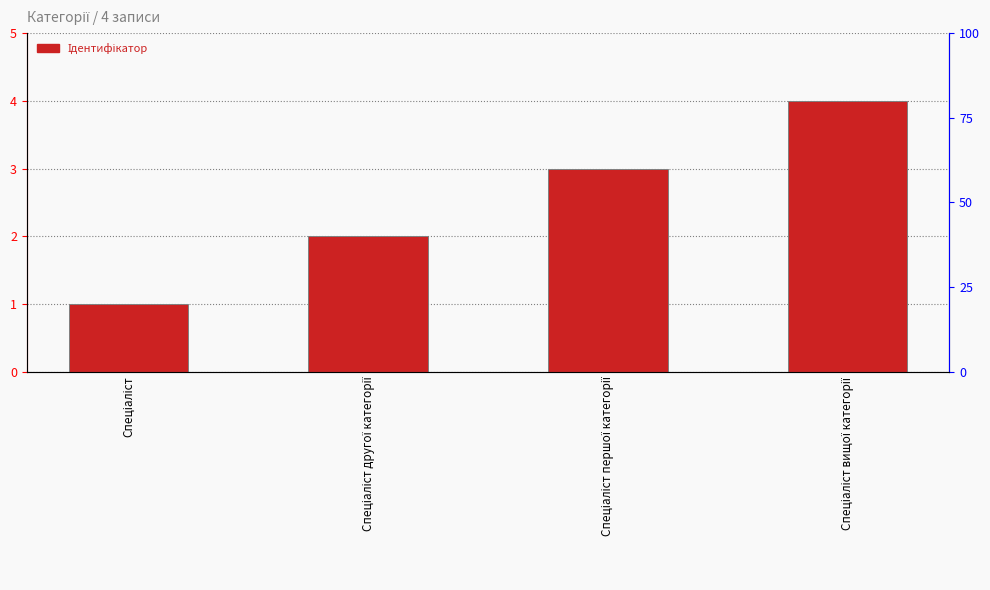

Count the number of values greater than 3.

1